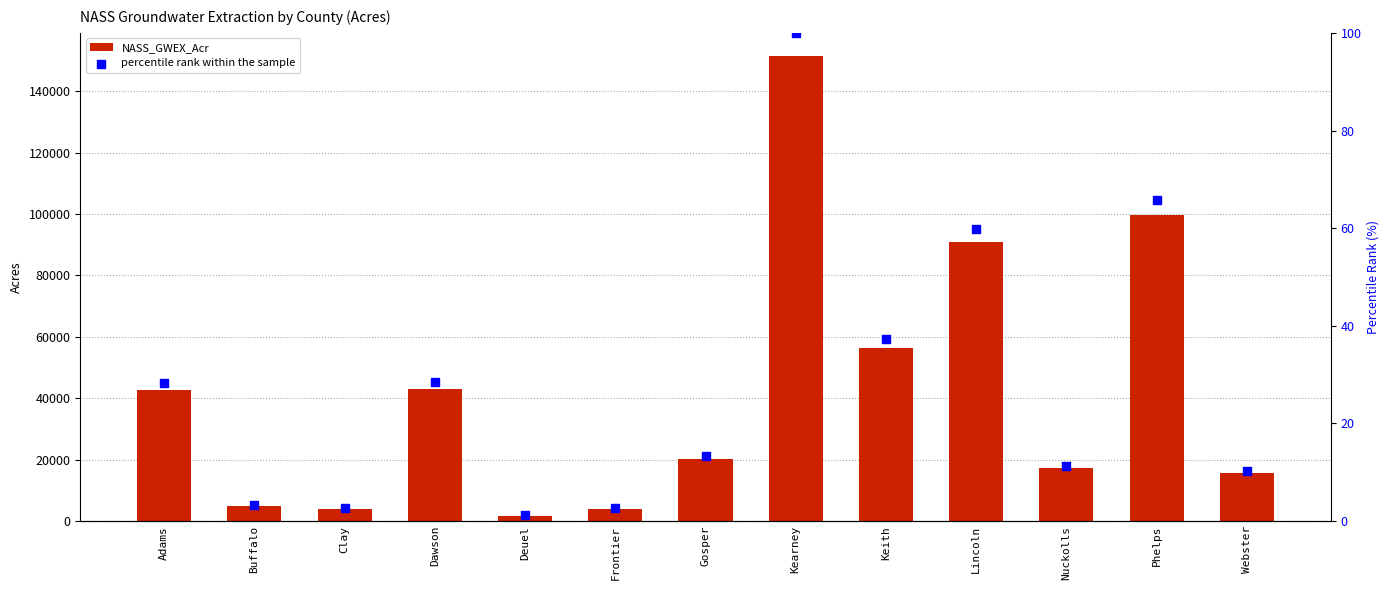

Which series has the widest spread of Y values?

NASS_GWEX_Acr